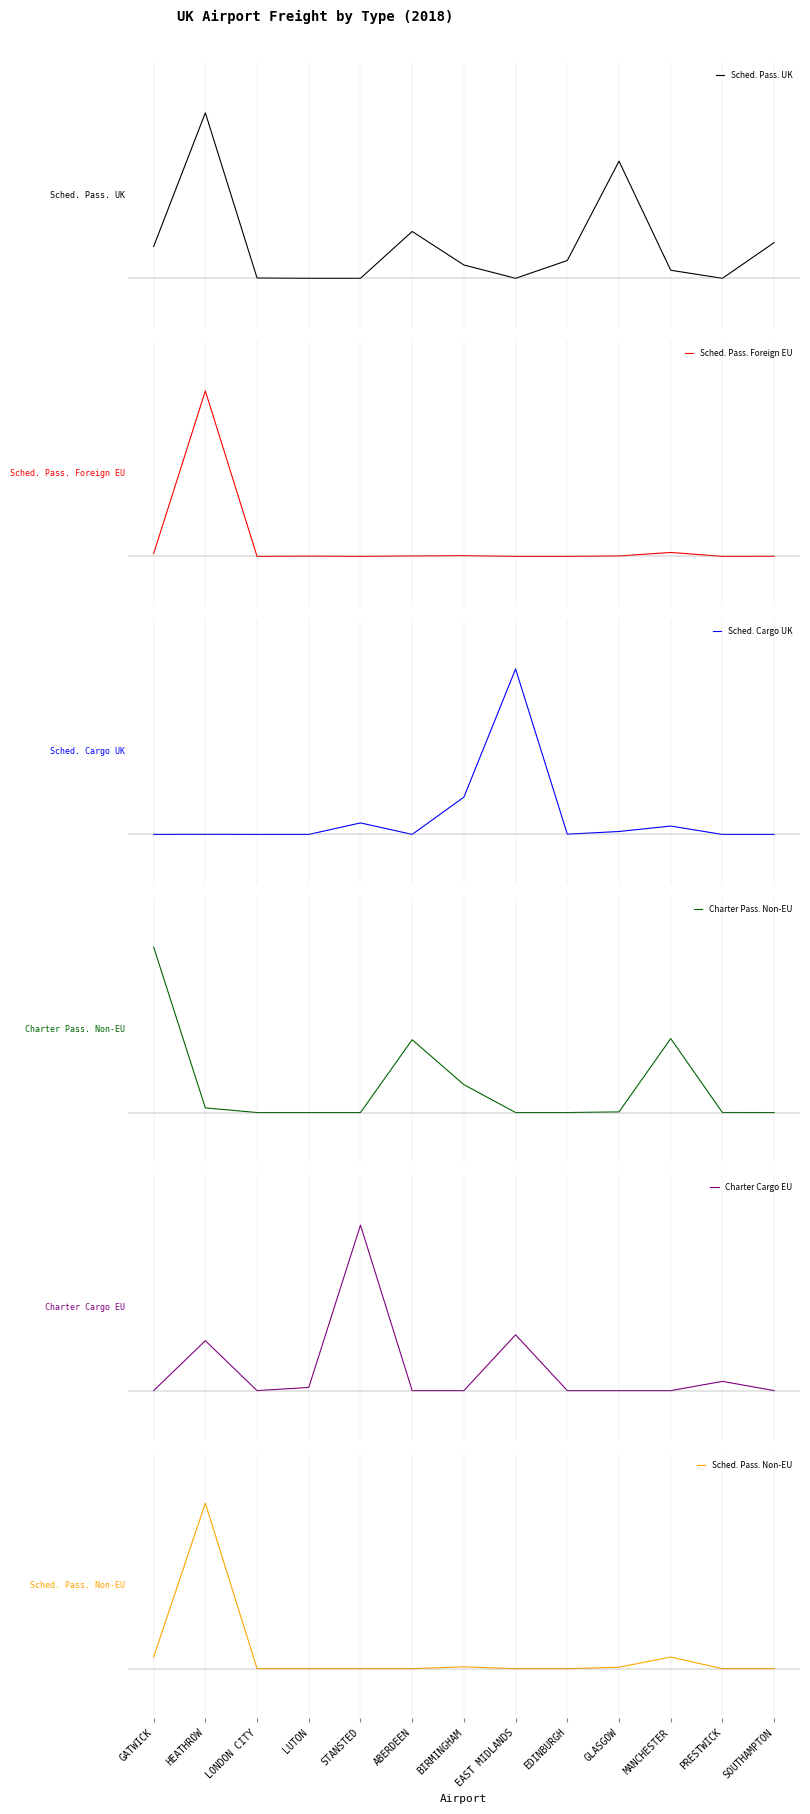

Where is the first local maximum for Charter Pass. Non-EU?

ABERDEEN